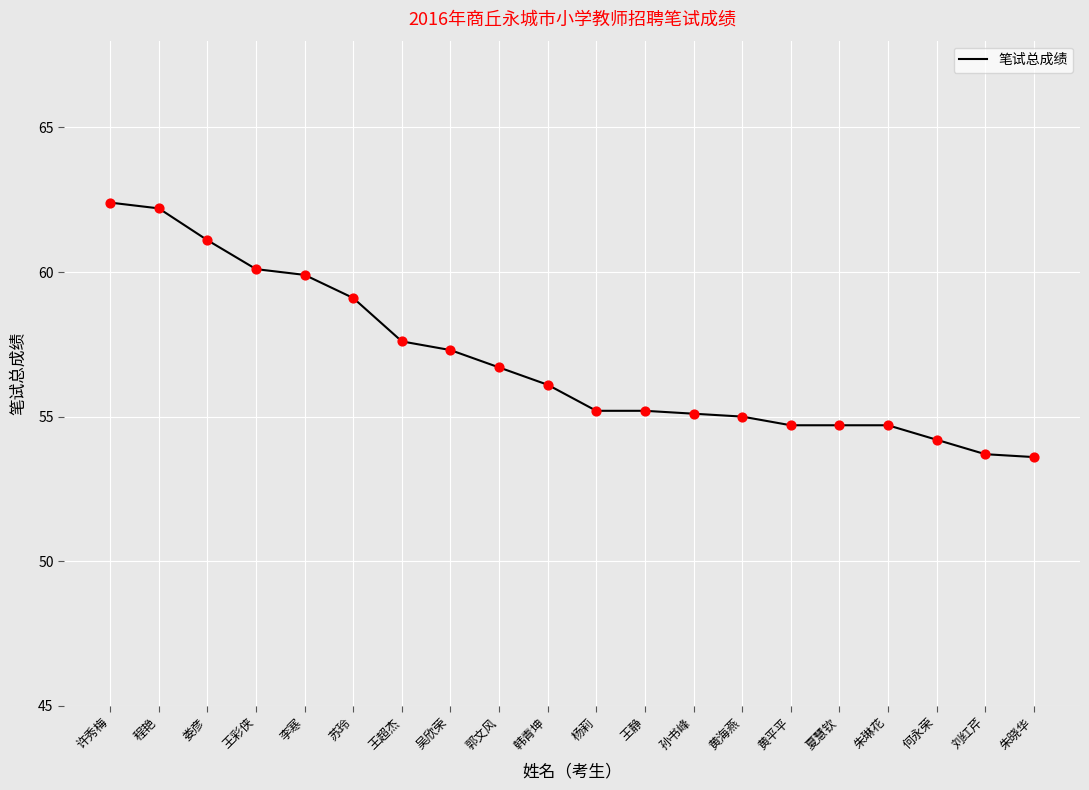

What is the ratio of the value at 王超杰 to the value at 程艳?

0.9